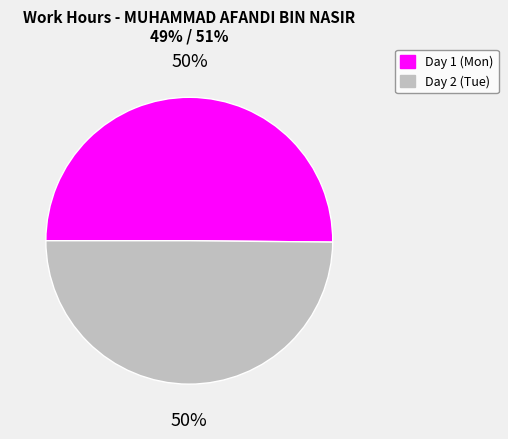

True or false: Day 2 (Tue) accounts for 50% of the total.

True